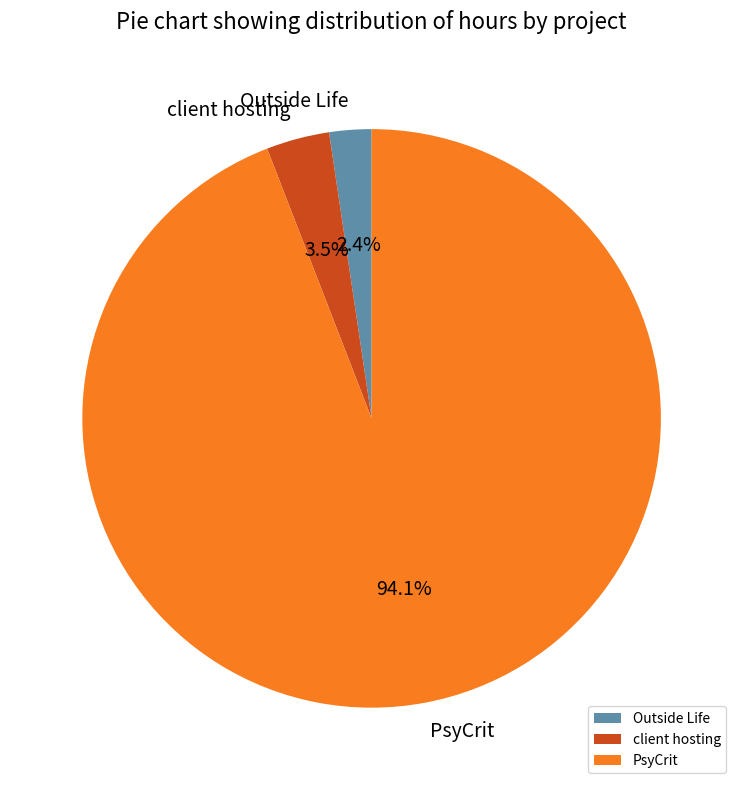

What is the largest slice in the pie chart?

PsyCrit